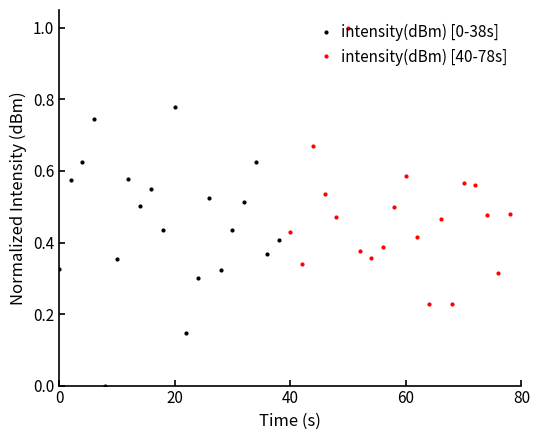

True or false: intensity(dBm) [0-38s] has more than 2 interior local peaks.

True